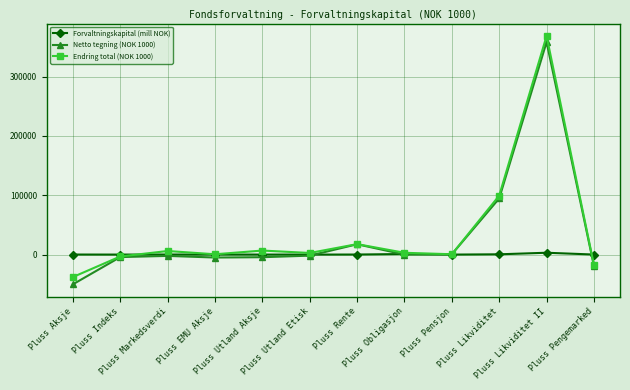

What is the maximum value shown in the chart?

368518.0